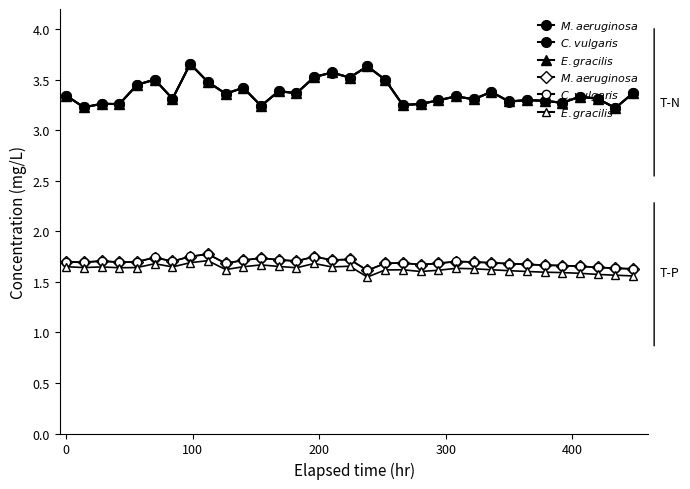

Does the chart have visible grid lines?

No